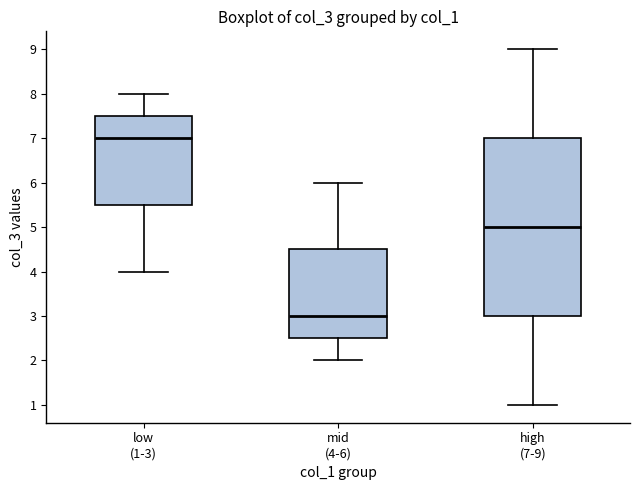

Where does the upper whisker of the box for high (7-9) end on the y-axis? The values are not printed on the chart, so give them approximately, as read against the axis.

9.0